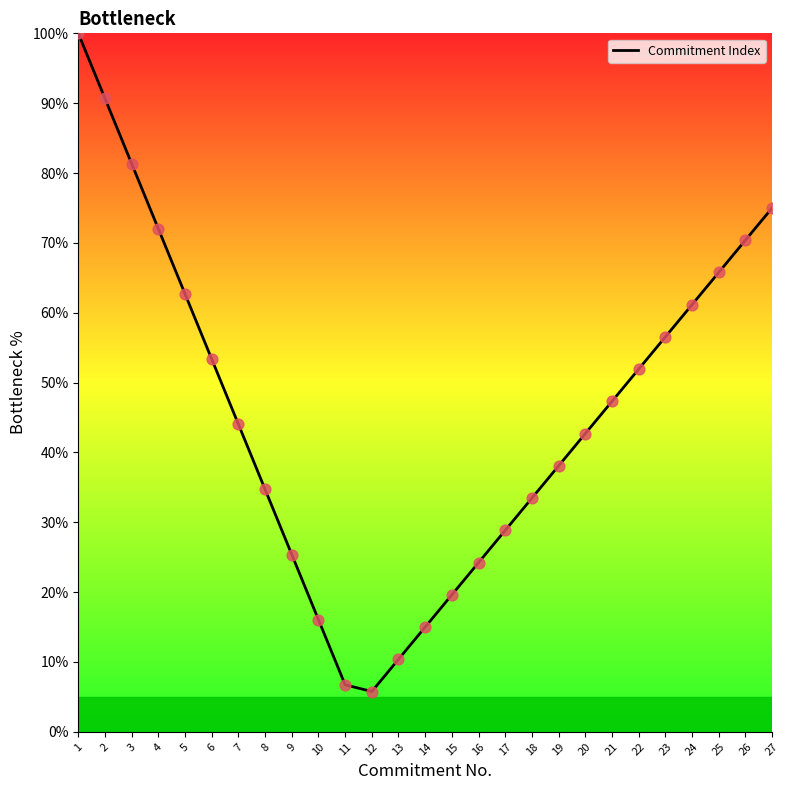

Between 2 and 6, which is larger?

2